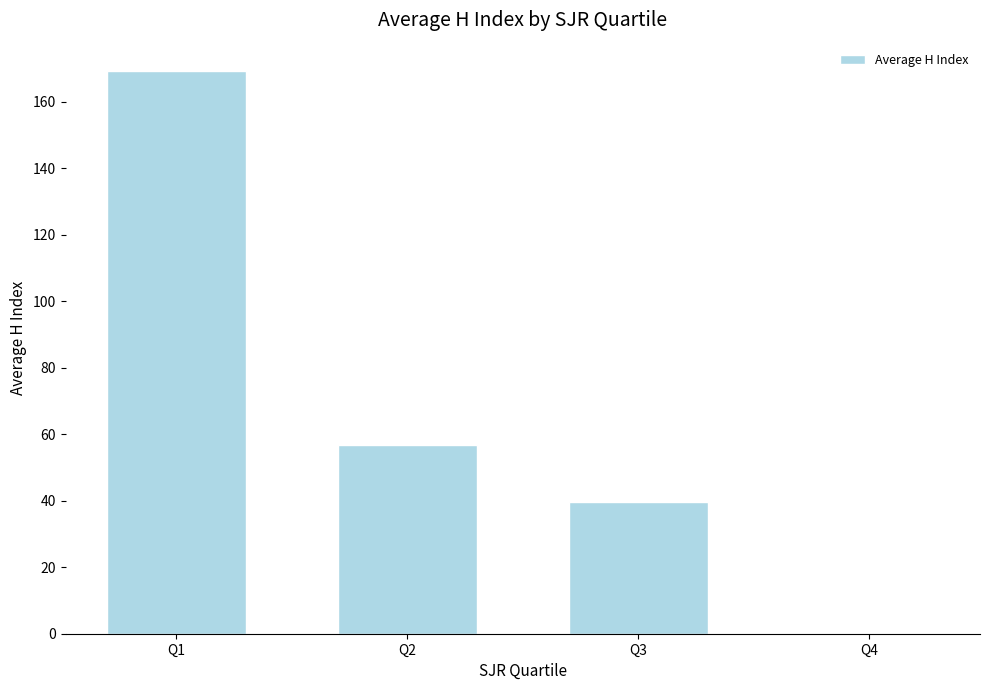

Is it true that the value at Q2 is 56.8?

True